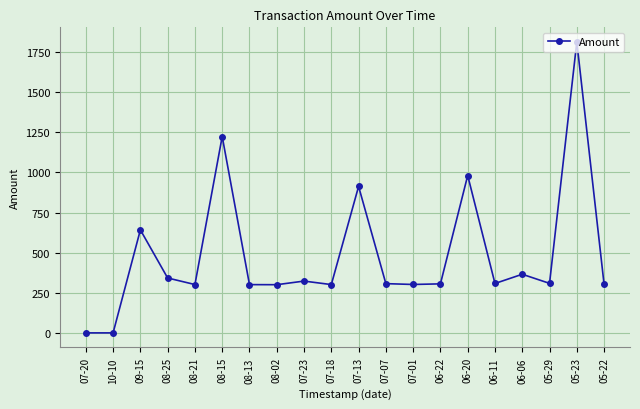

At which category does the data reach its first local peak?

09-15